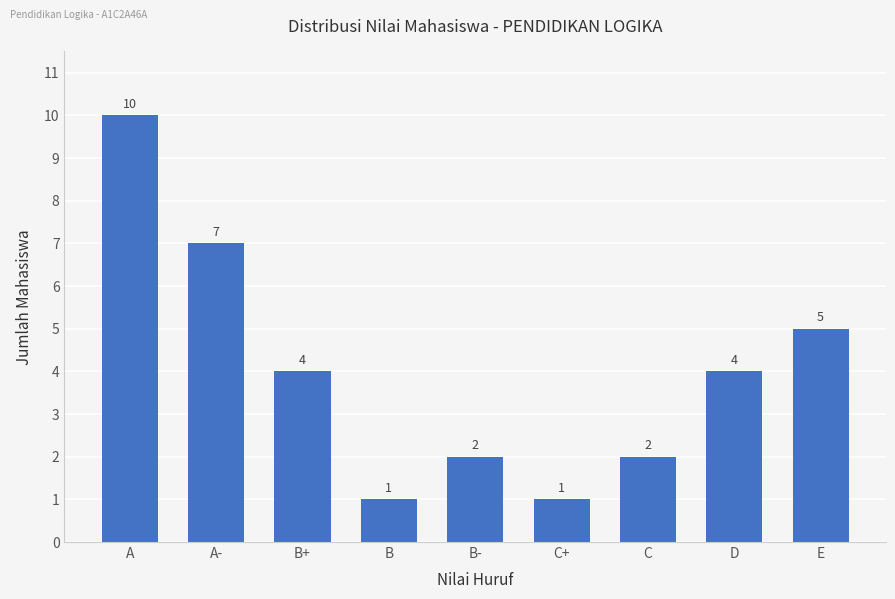

What is the ratio of the value at A to the value at C?

5.0